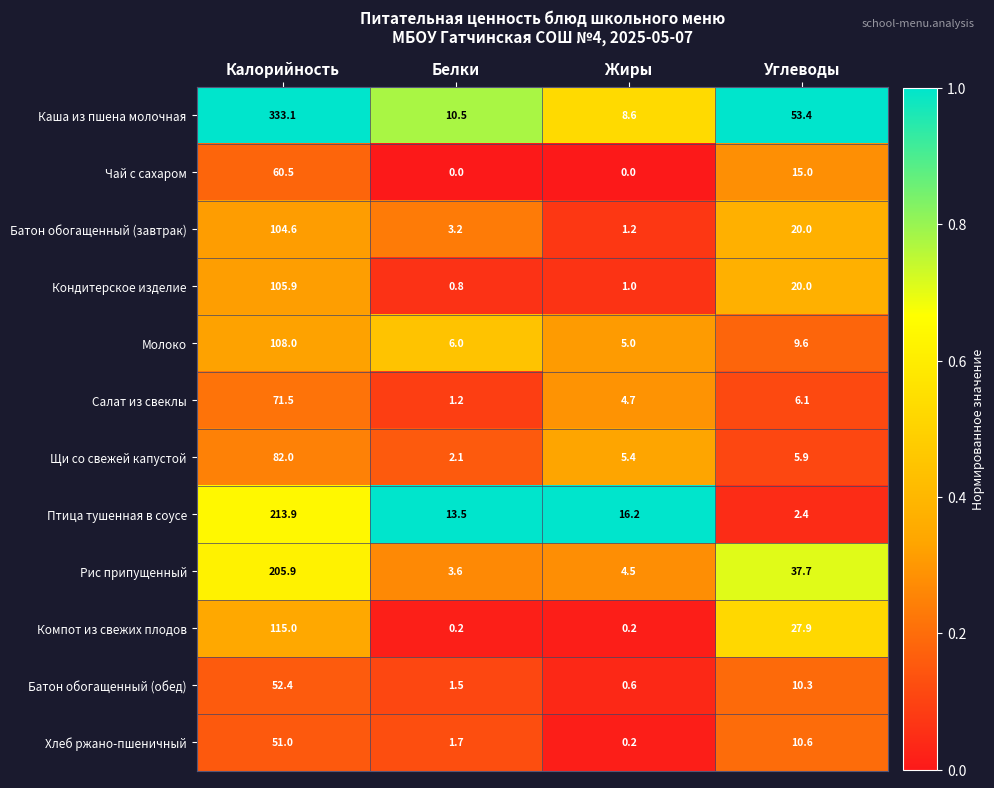

Is it true that Салат из свеклы equals 1.6 at Белки?

False